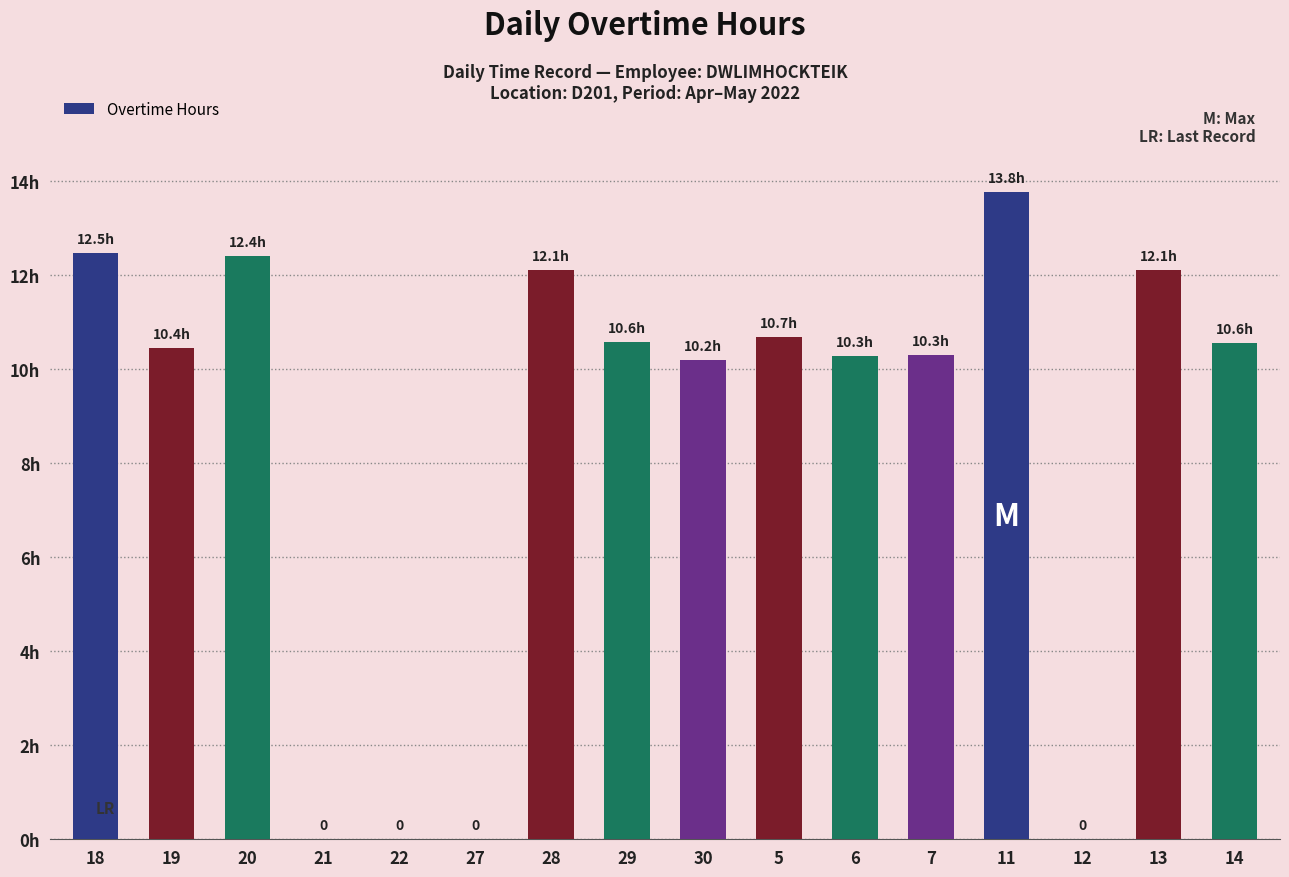

List the labels in order of value, largest first.

11, 18, 20, 28, 13, 5, 29, 14, 19, 7, 6, 30, 21, 22, 27, 12